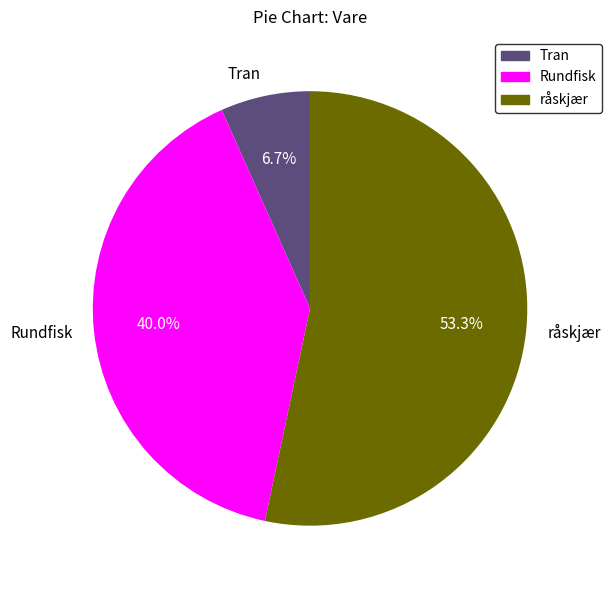

Which has a higher value, råskjær or Rundfisk?

råskjær